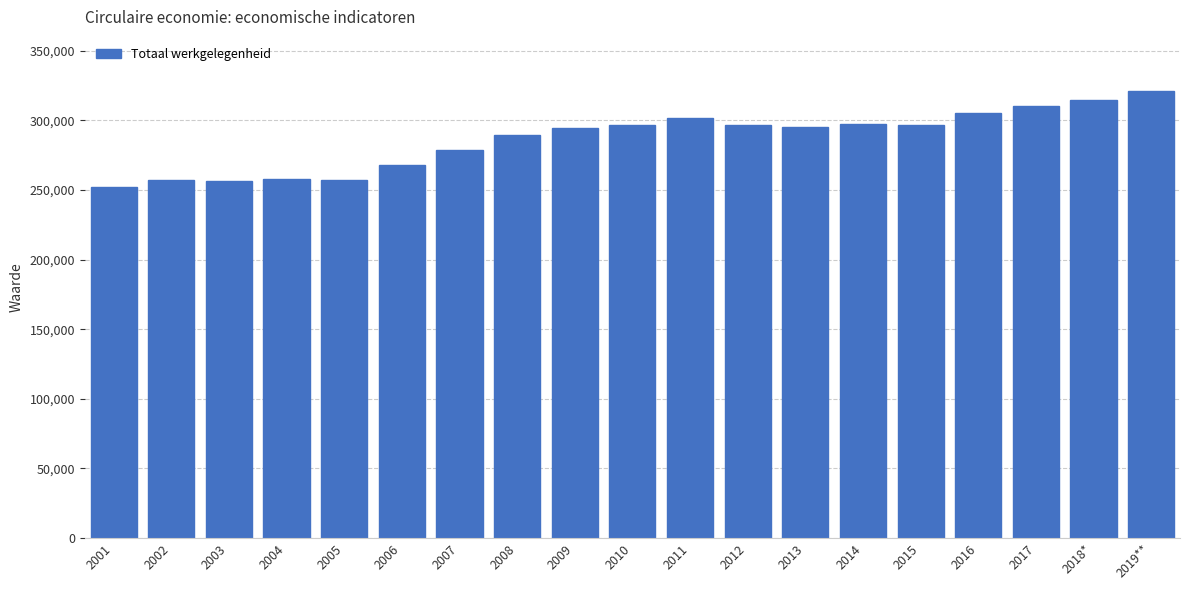

What is the greatest value displayed?

321300